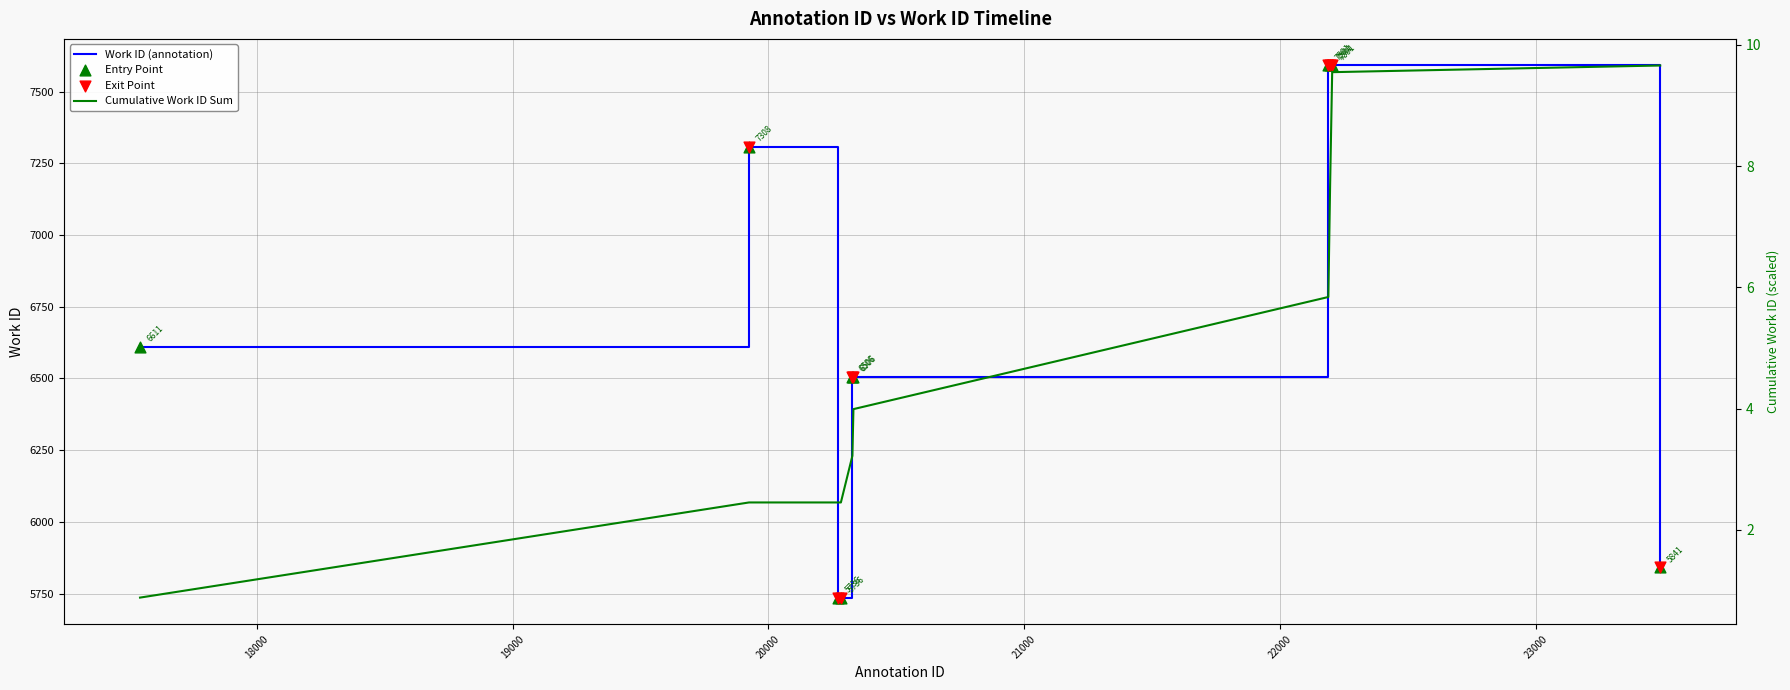

Approximately how many times larger is the value at 20273 compared to 20283?

1.0